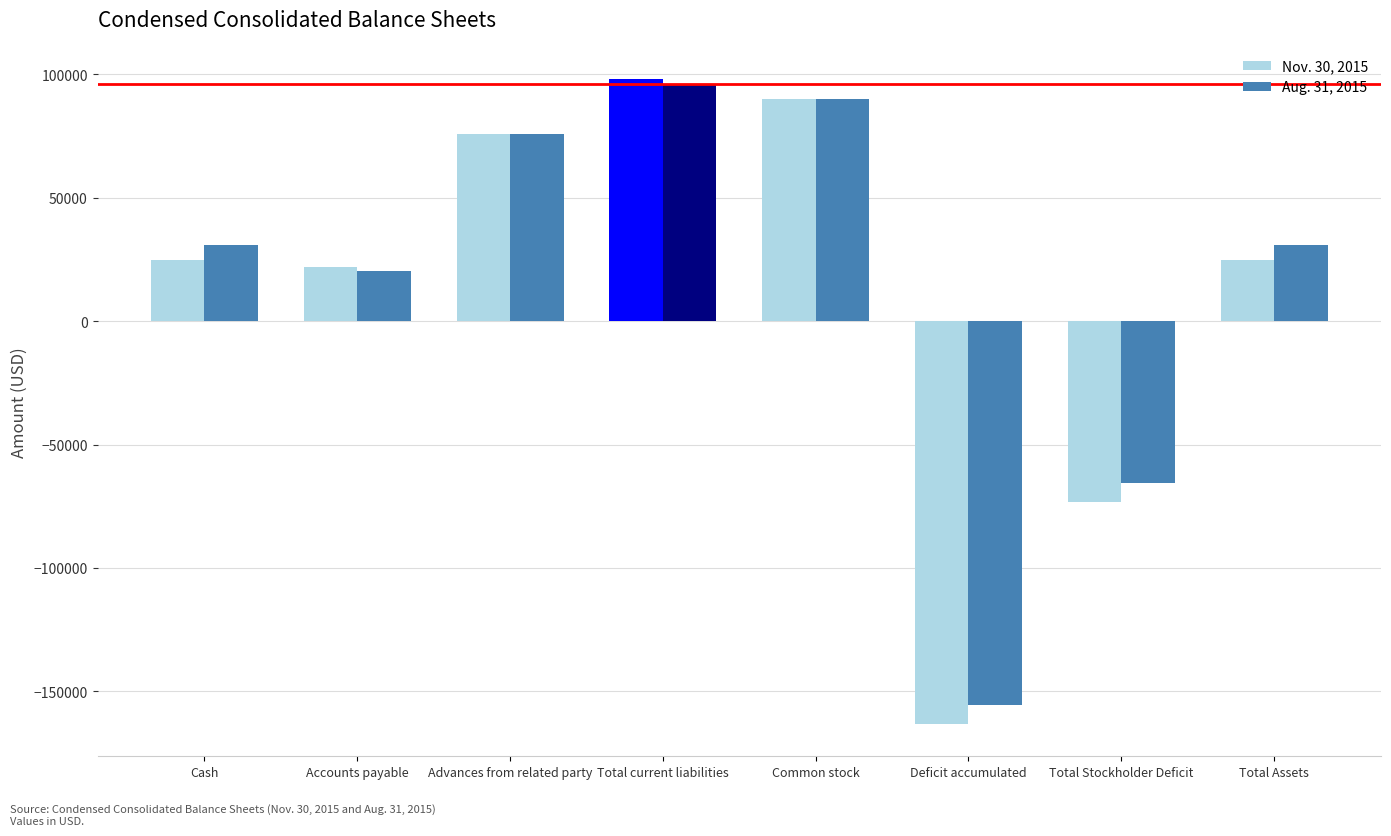

Reading right to left, what are all the values shown in this chart?

Nov. 30, 2015: Total Assets=24808	Total Stockholder Deficit=-73192	Deficit accumulated=-163192	Common stock=90000	Total current liabilities=98000	Advances from related party=75907	Accounts payable=22093	Cash=24808
Aug. 31, 2015: Total Assets=30774	Total Stockholder Deficit=-65378	Deficit accumulated=-155378	Common stock=90000	Total current liabilities=96152	Advances from related party=75844	Accounts payable=20308	Cash=30774